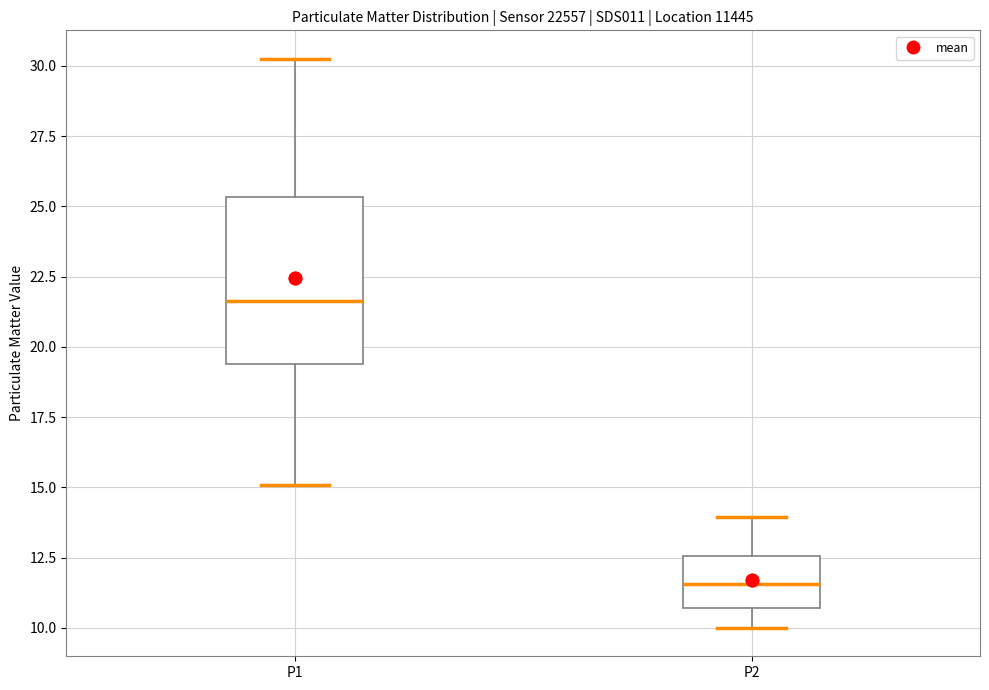

Comparing the boxes themselves (not the whiskers), which one is the tallest?

P1